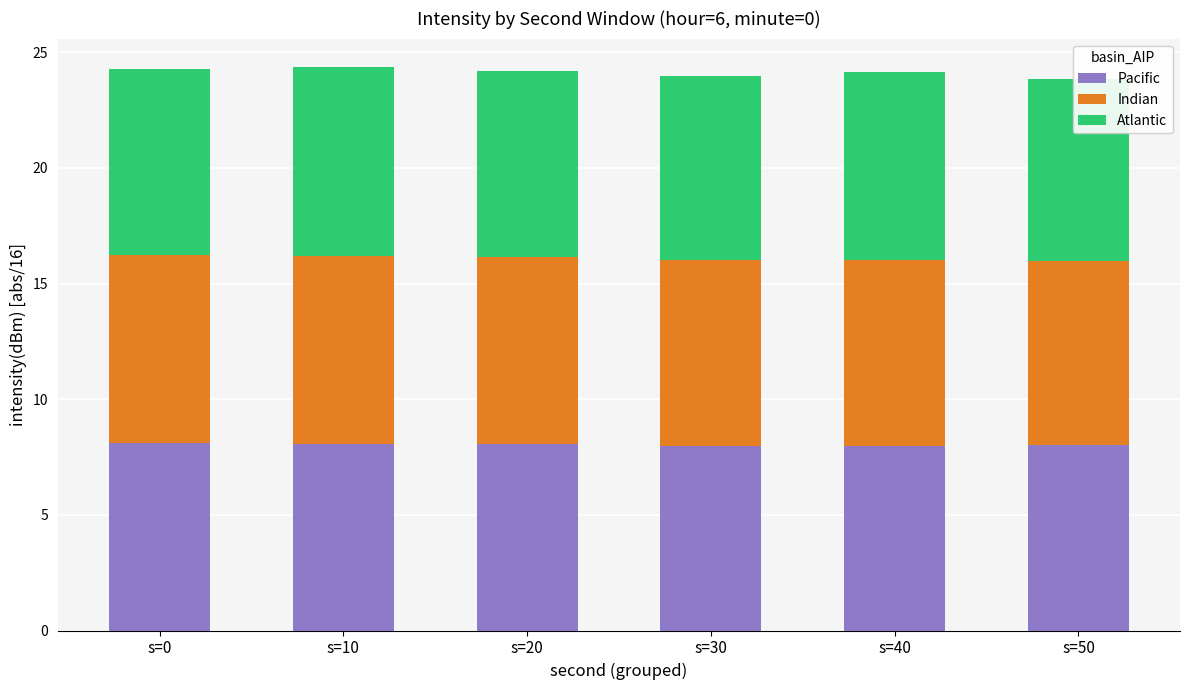

At s=50, list the series in order from smallest to largest.

Atlantic, Indian, Pacific